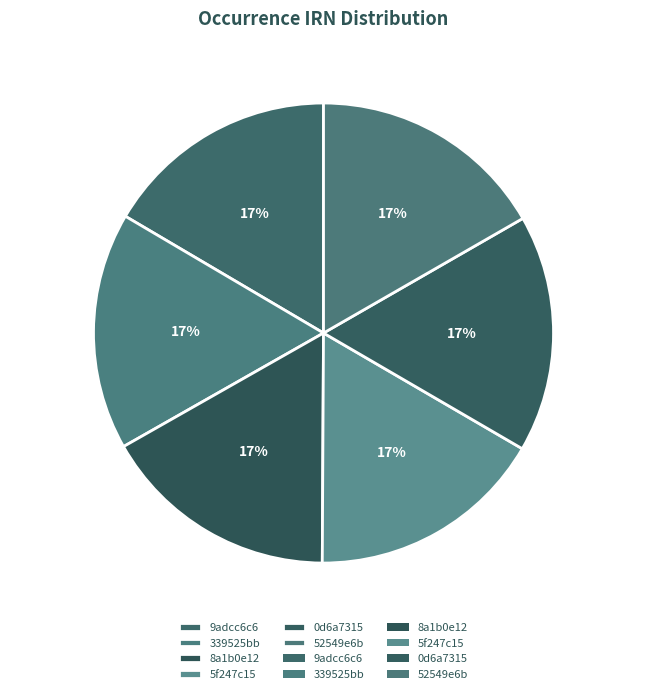

Is 8a1b0e12 the majority of the pie?

No